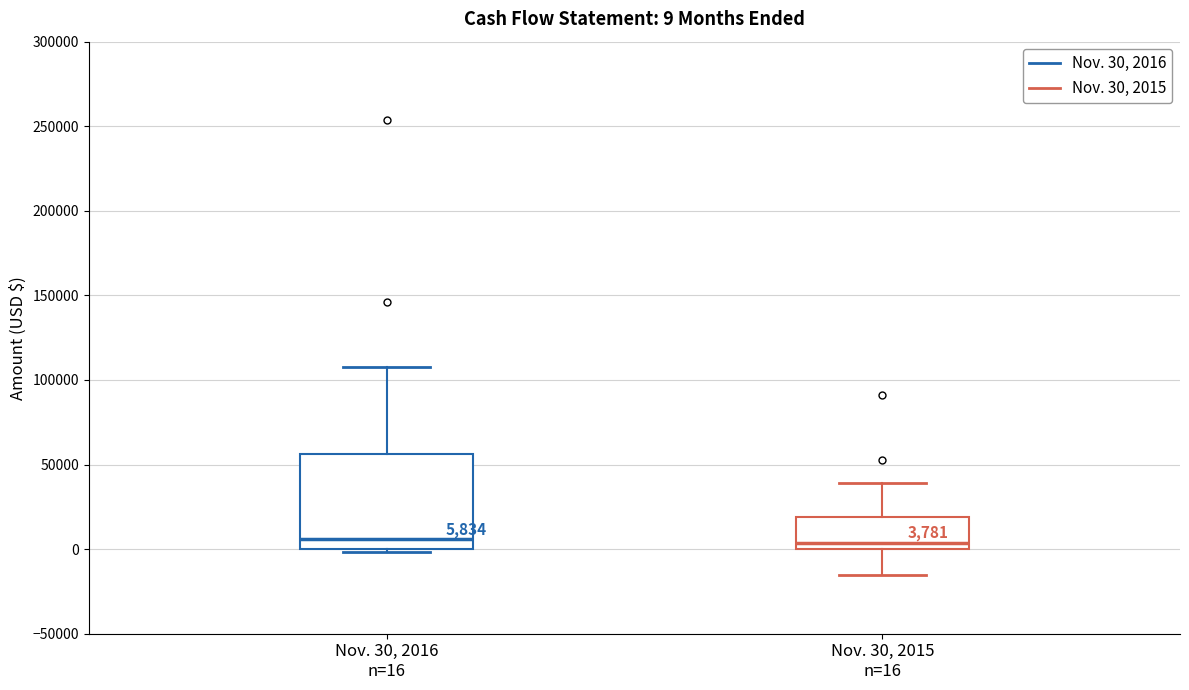

Which box is the tallest, from its lower edge to its upper edge?

Nov. 30, 2016 n=16